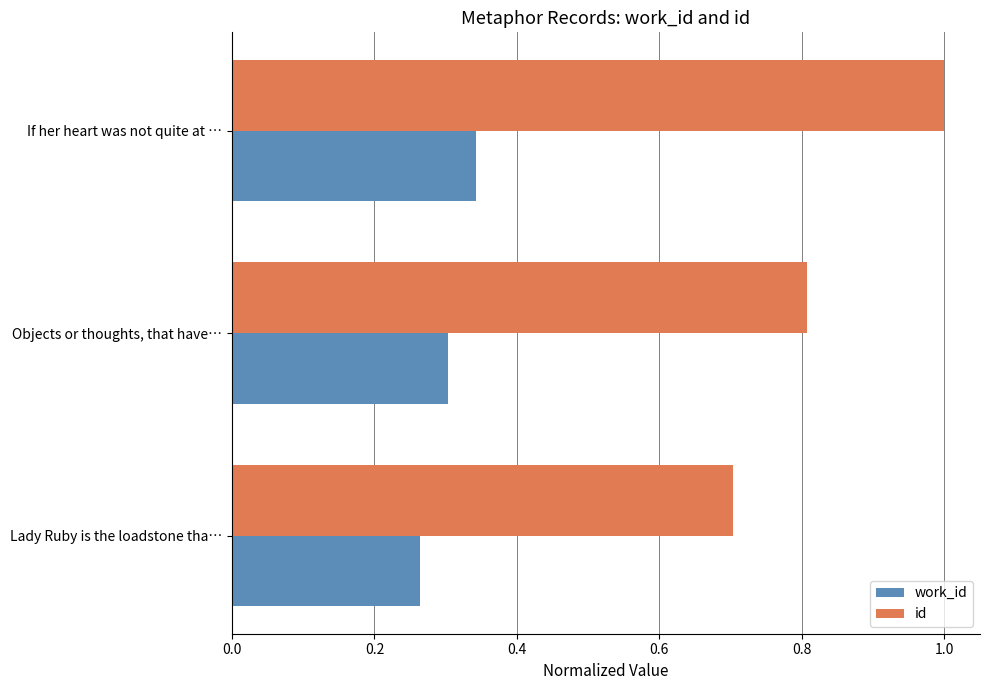

Rank the series by their maximum value, from highest to lowest.

id, work_id